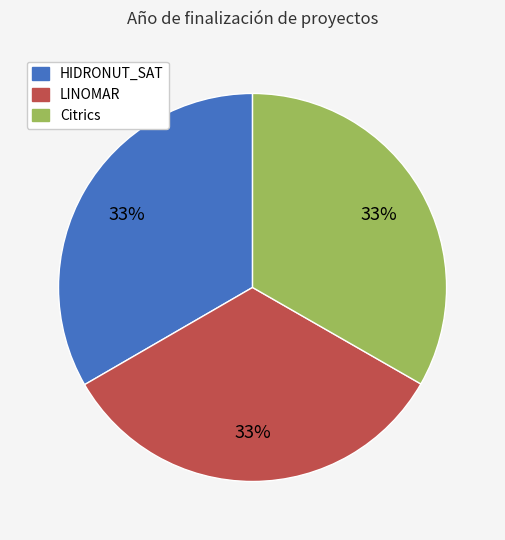

Is it true that Citrics is 33% of the pie?

True